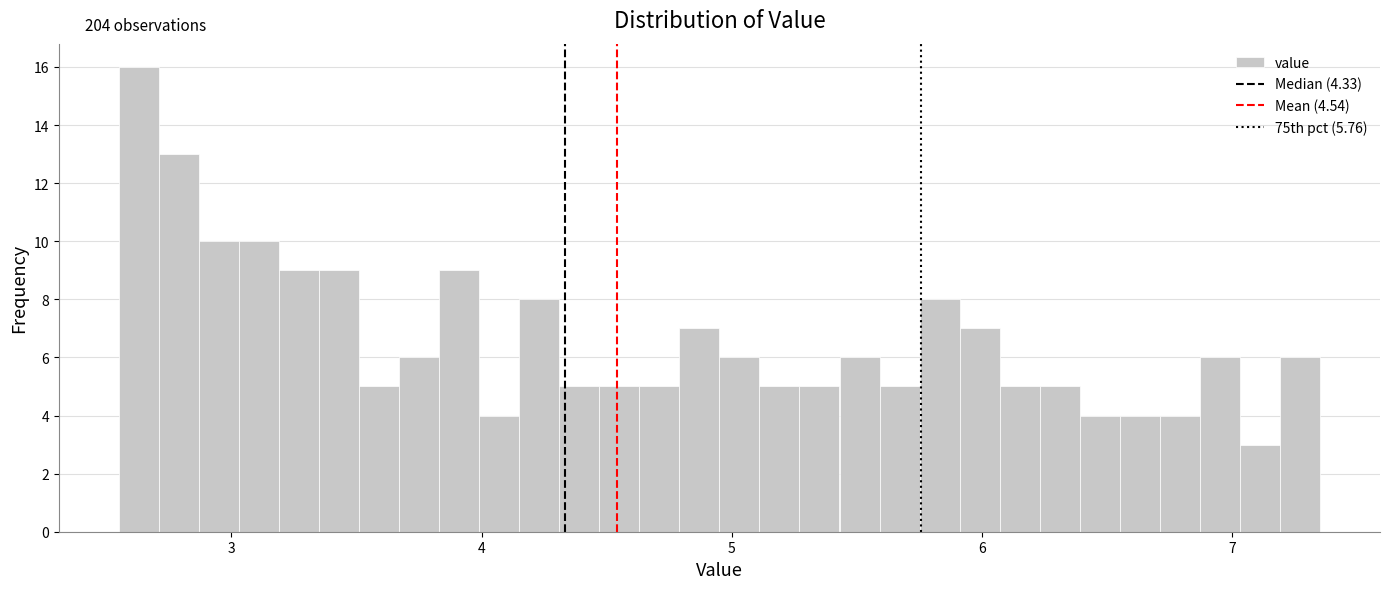

Around what value on the x-axis is the tallest bar? Give the approximate position of its centre, as read against the axis.

2.6